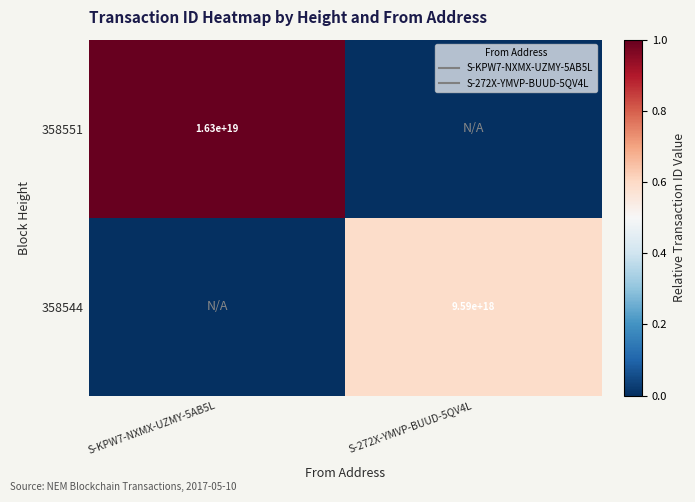

At S-KPW7-NXMX-UZMY-5AB5L, list the series in order from smallest to largest.

358544, 358551